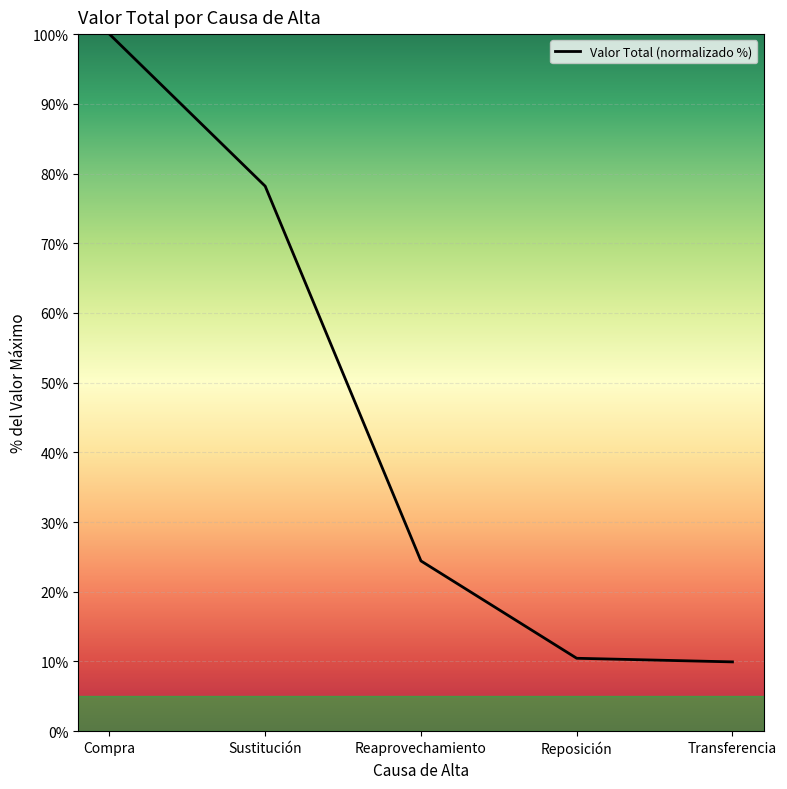

At which label is the value closest to 54?

Sustitución